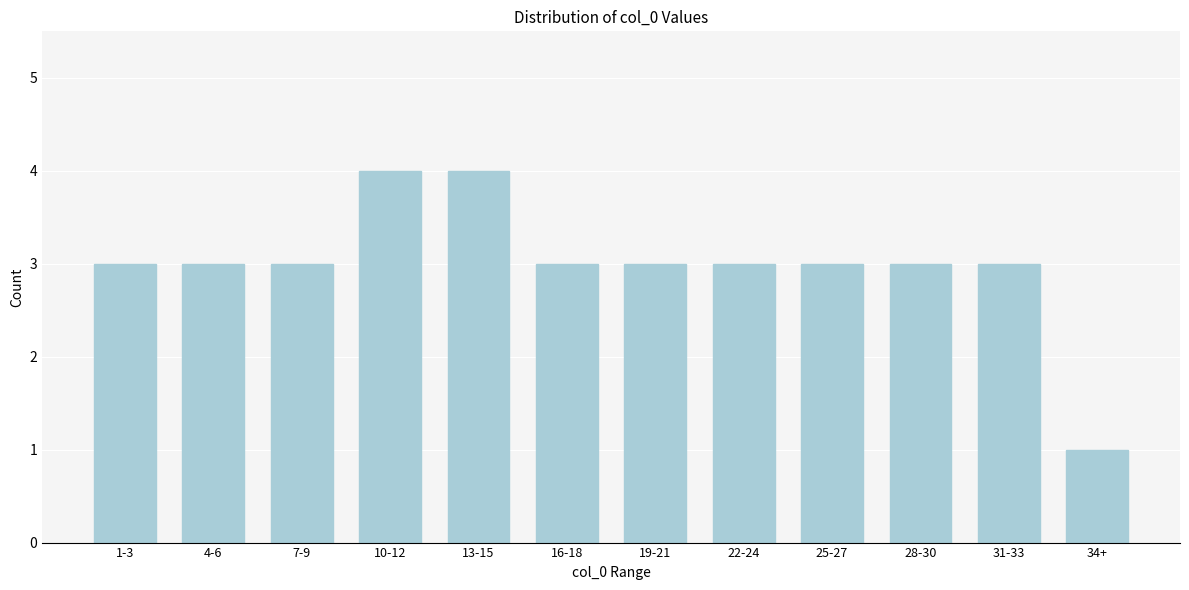

Reading left to right, what are all the values shown in this chart?

3	3	3	4	4	3	3	3	3	3	3	1